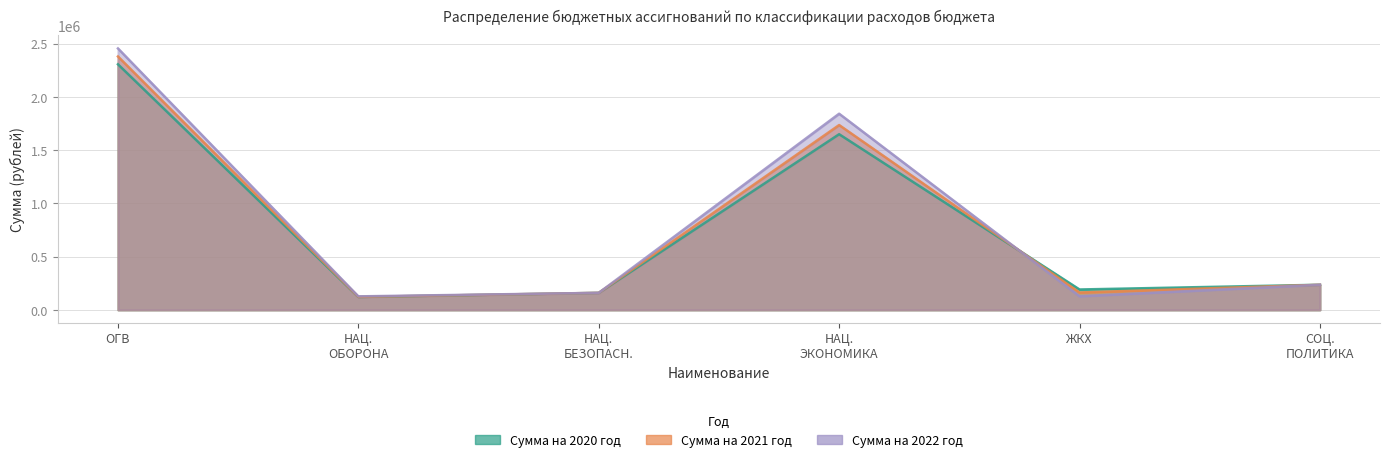

The value of Сумма на 2020 год at НАЦ. ЭКОНОМИКА is 2735834. True or false?

False